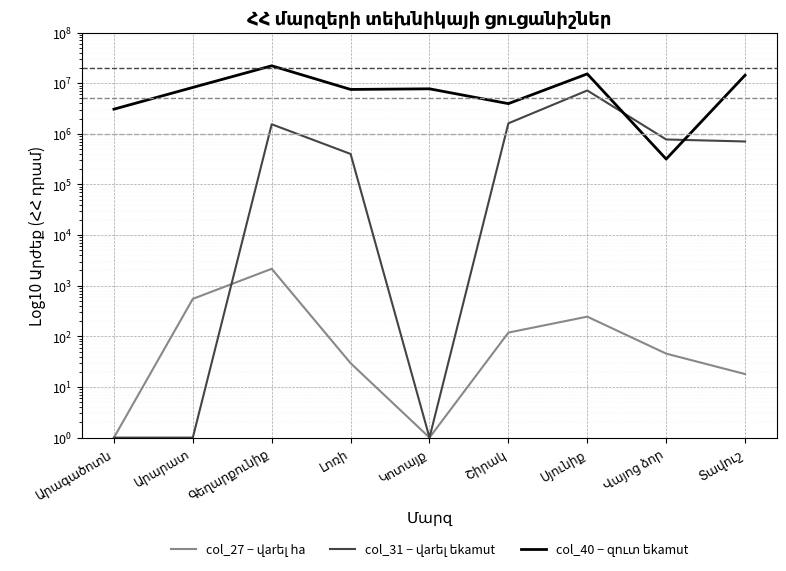

After their last crossing, which series has the higher values: col_27 − վarել հa or col_31 − վarել եkamut?

col_31 − վarել եkamut